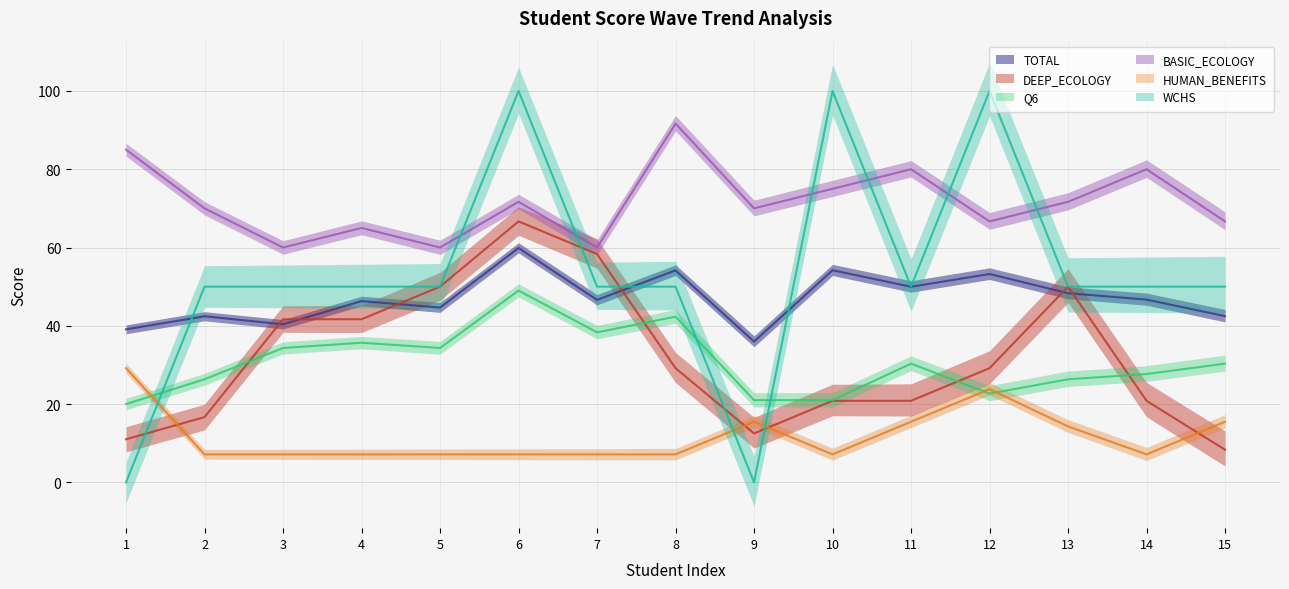

Rank the series by their maximum value, from lowest to highest.

HUMAN_BENEFITS, Q6, TOTAL, DEEP_ECOLOGY, BASIC_ECOLOGY, WCHS